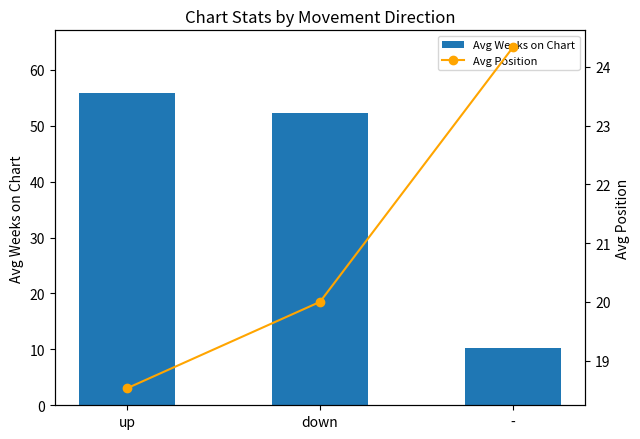

Count the number of categories in the chart.

3